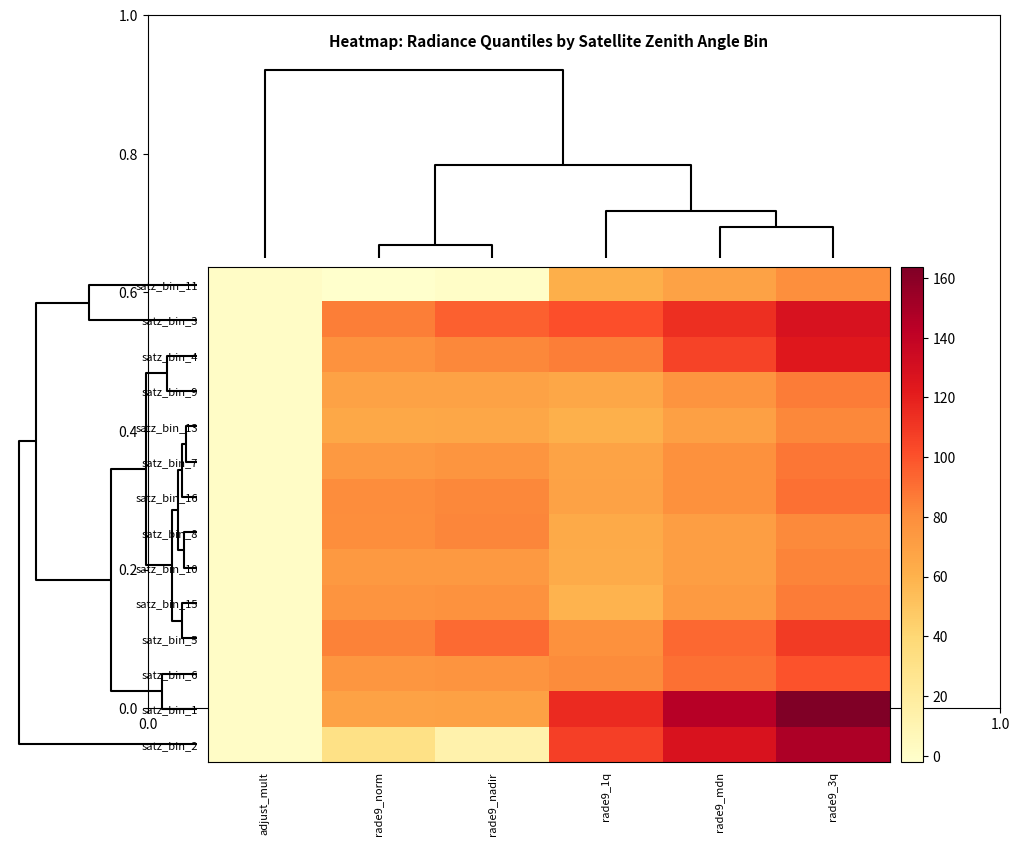

What is the minimum value shown in the chart?

-2.2